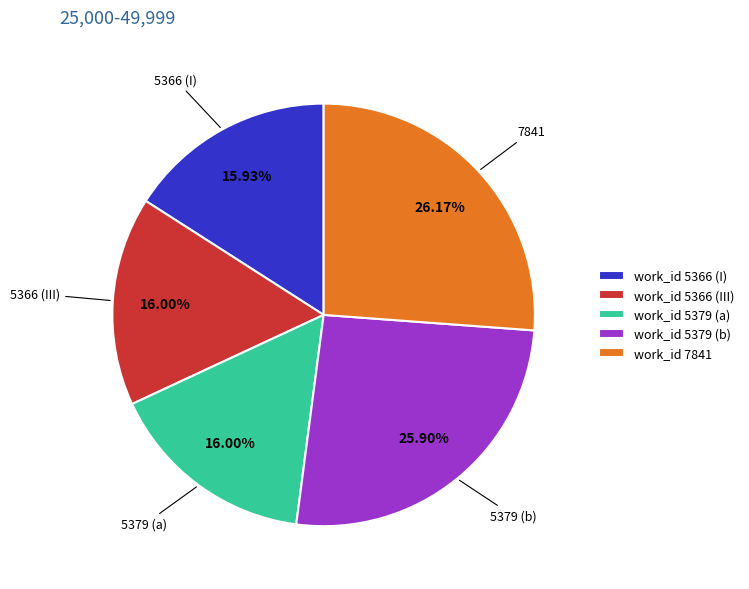

Approximately how many times larger is the value at work_id 5366 (III) compared to work_id 5379 (a)?

1.0